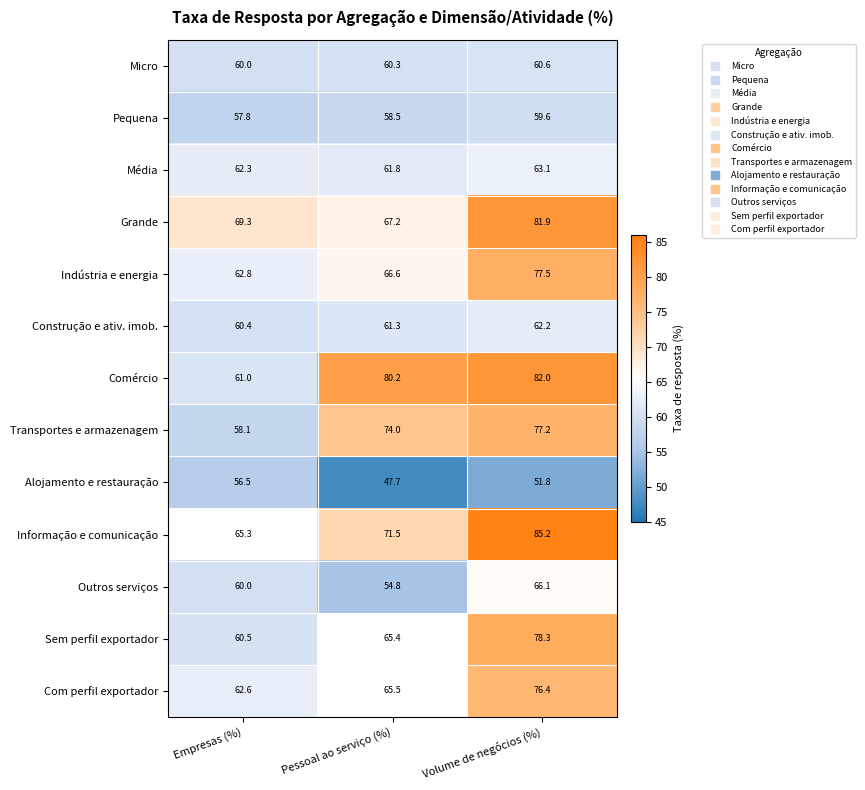

The value of Grande at Volume de negócios (%) is 144.1. True or false?

False